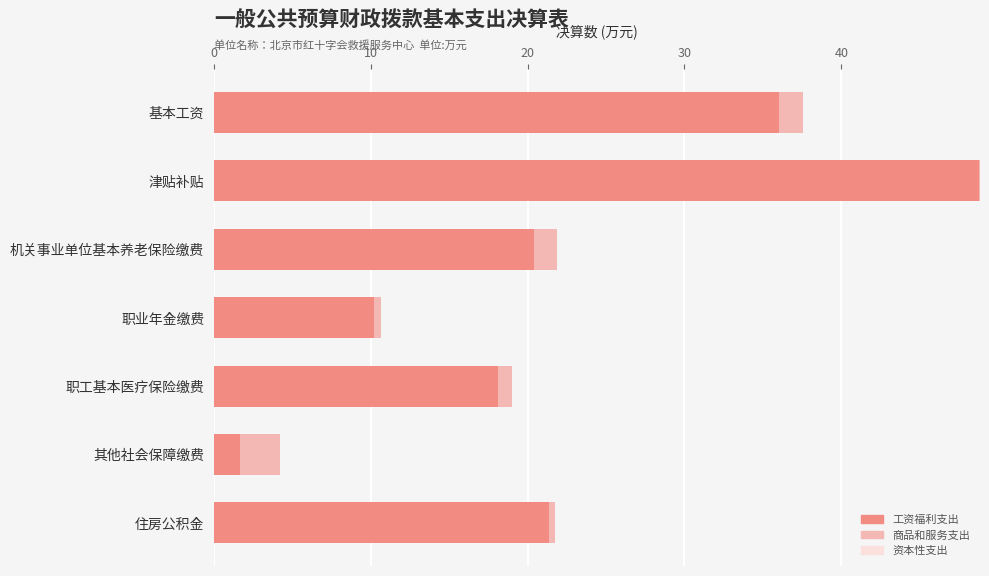

What is the highest value of the 工资福利支出 series?

48.8